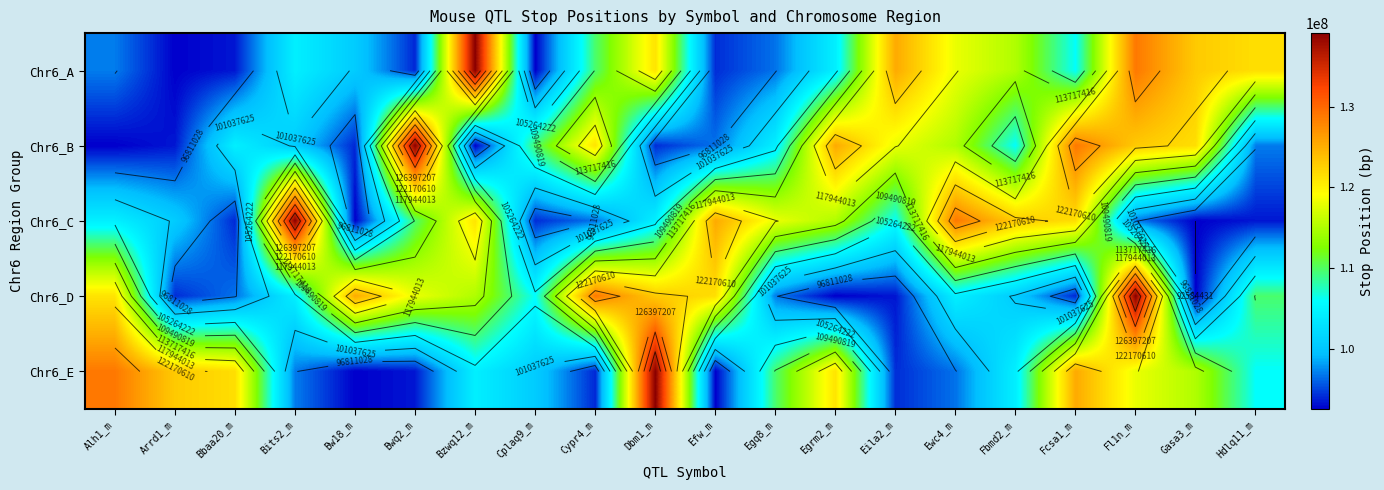

What is the lowest value of the Chr6_A series?

92584431